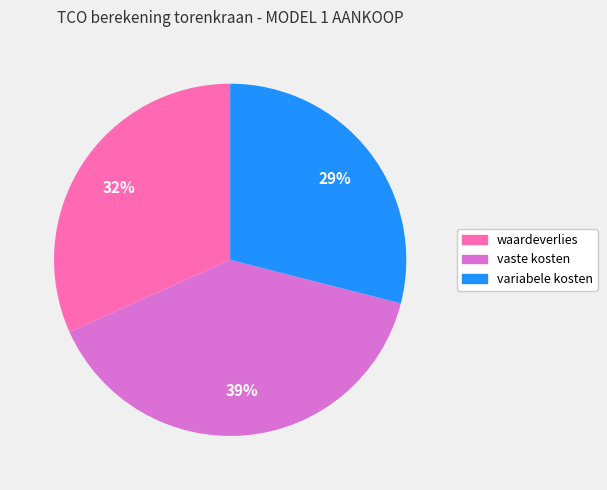

The waardeverlies slice represents 32% of the pie. True or false?

True